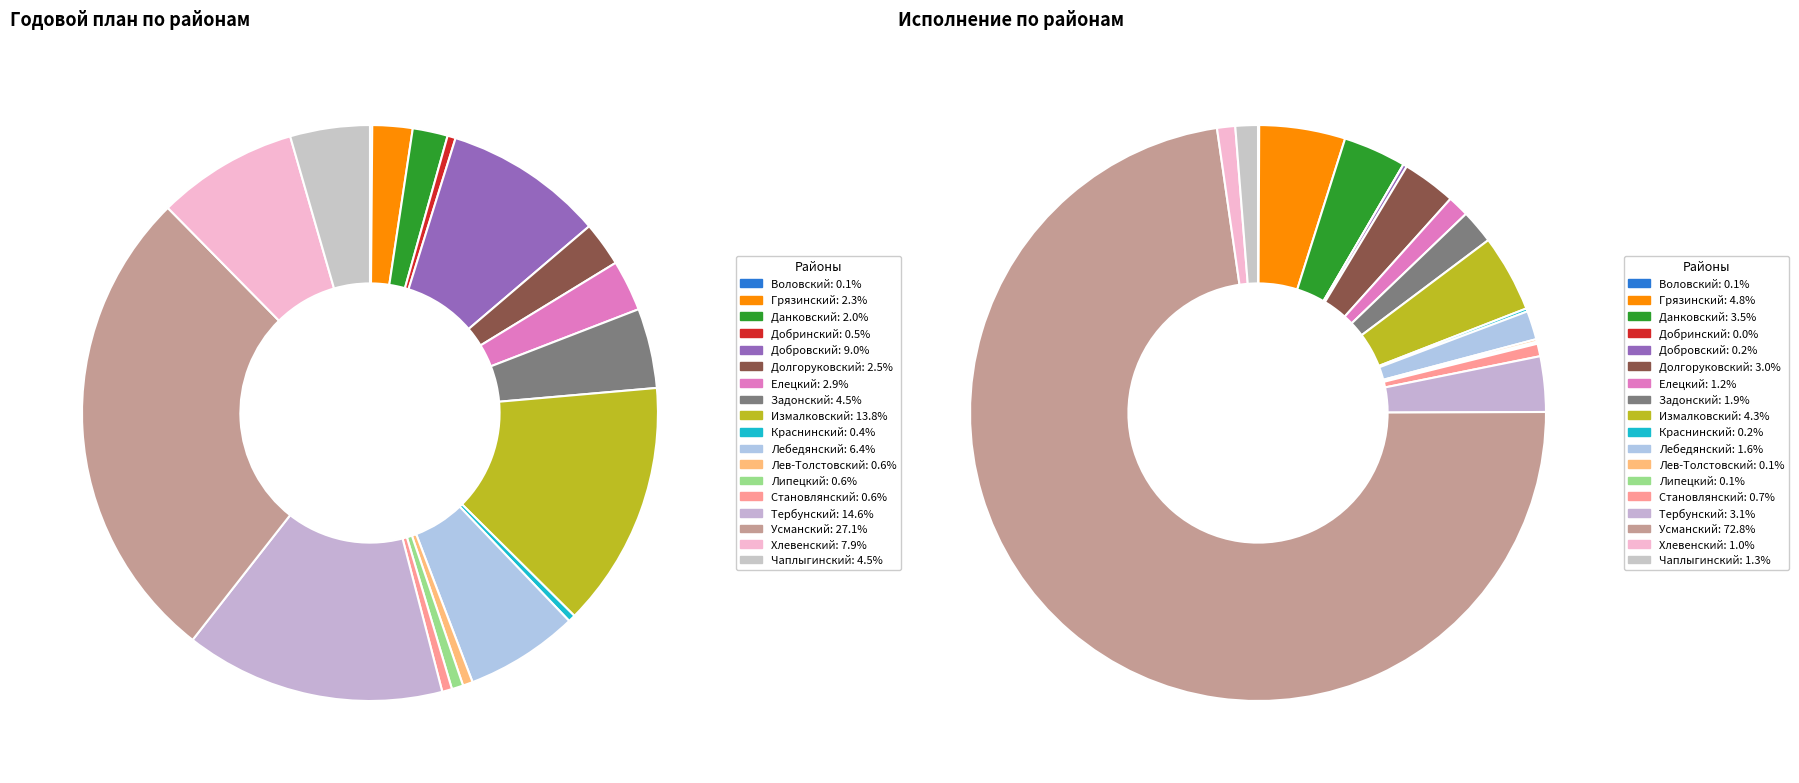

To the nearest percent, what is the difference between the Хлевенский and Данковский slice percentages?

6%